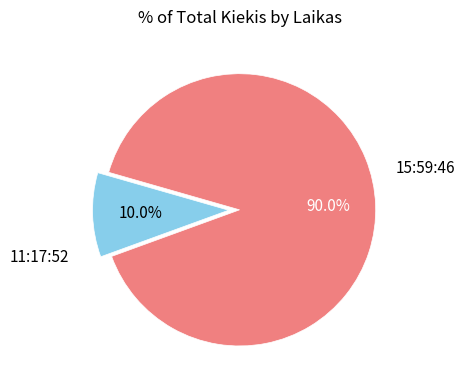

To the nearest percent, what is the combined percentage of 11:17:52 and 15:59:46?

100%